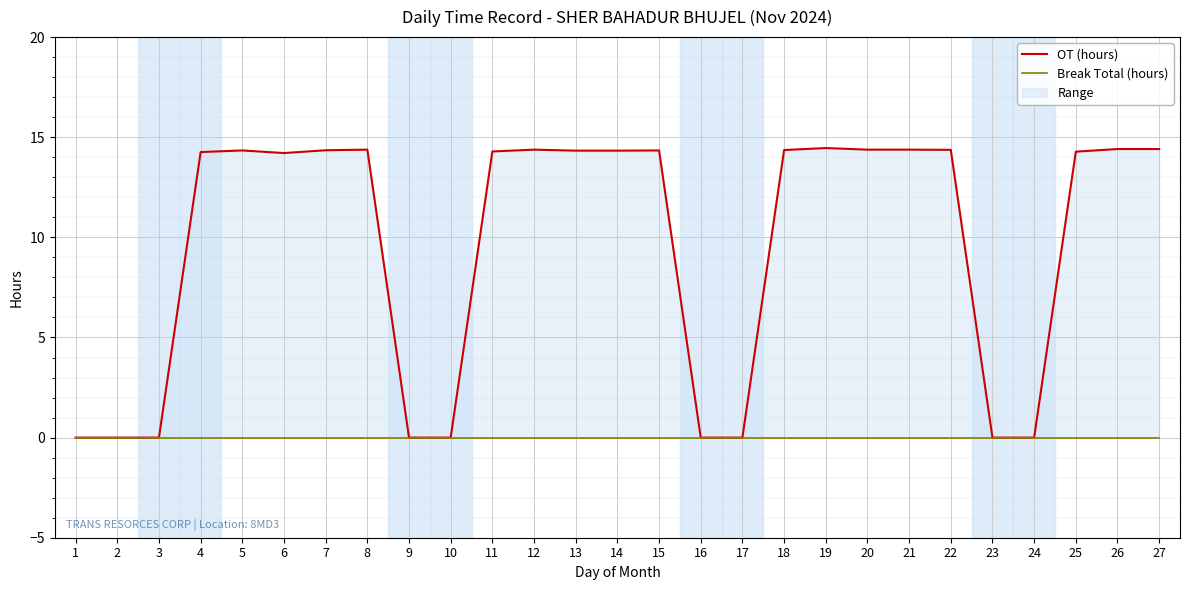

At how many categories does at least one series exceed 2?

18